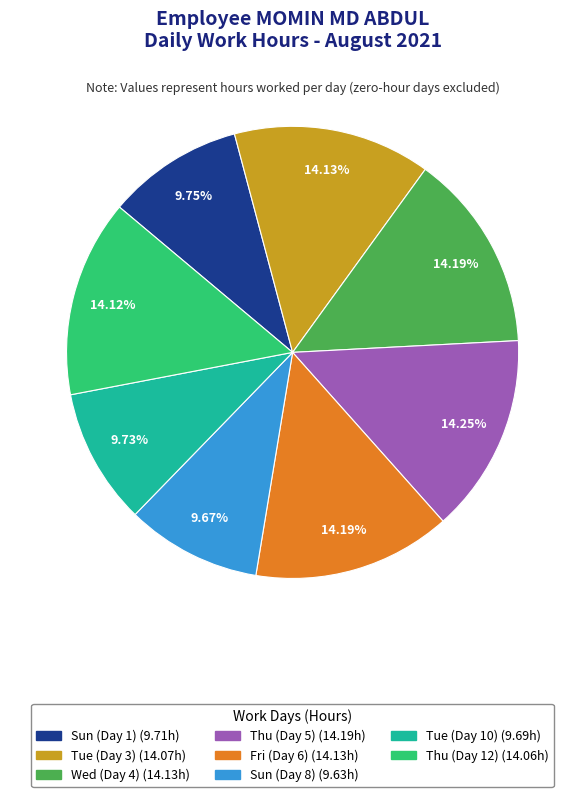

Is there a majority slice in this chart?

No